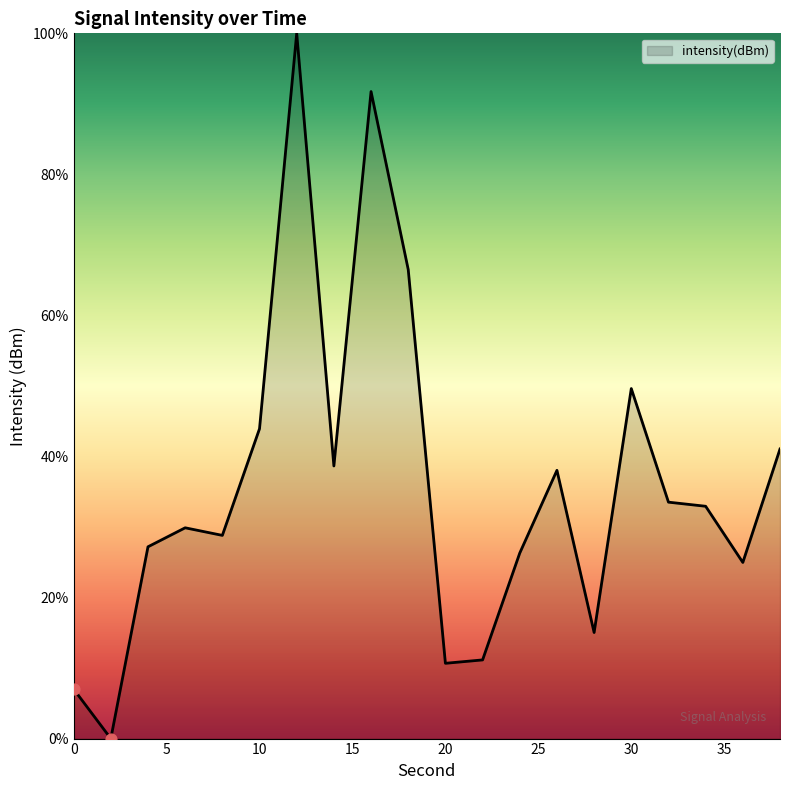

What is the maximum value shown in the chart?

100.0